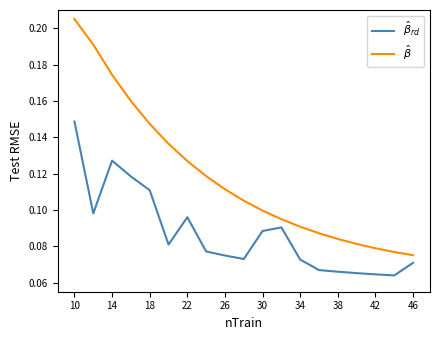

Count the number of data series in this chart.

2